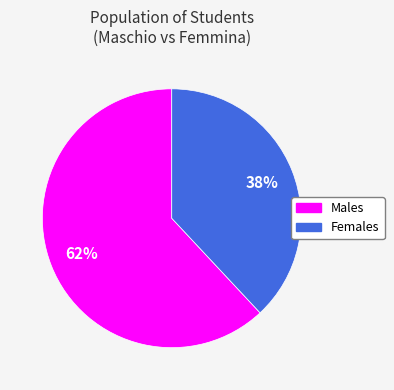

Is it true that Females is 38% of the pie?

True